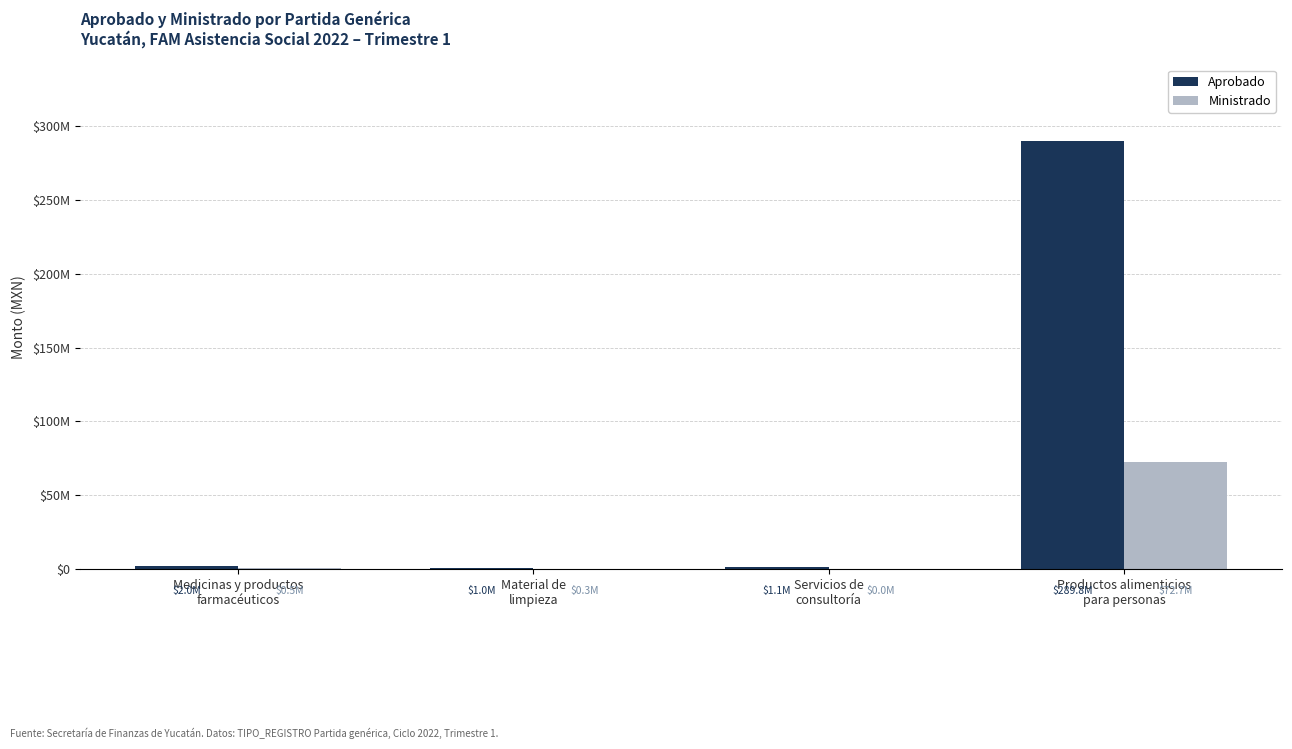

What position from the left is Medicinas y productos
farmacéuticos?

1